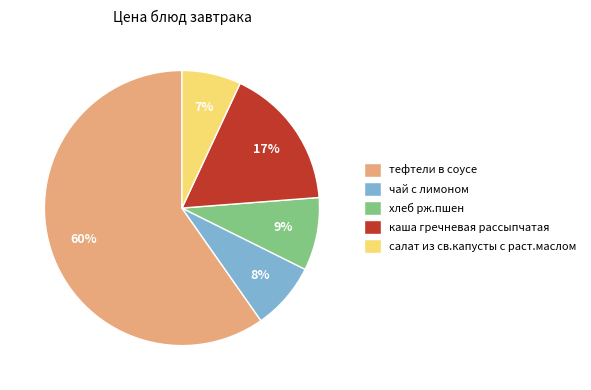

Which category has the biggest portion of the pie?

тефтели в соусе